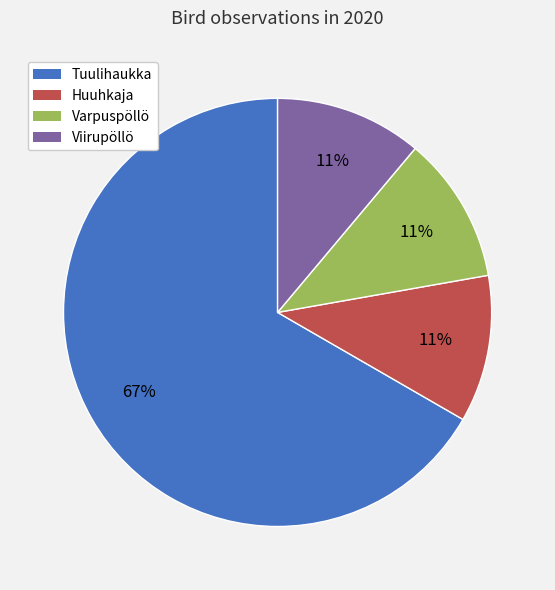

How many segments does this pie chart have?

4